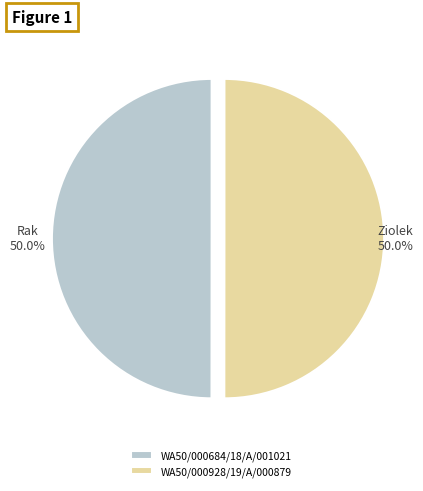

To the nearest percent, what portion does WA50/000684/18/A/001021 represent?

50%